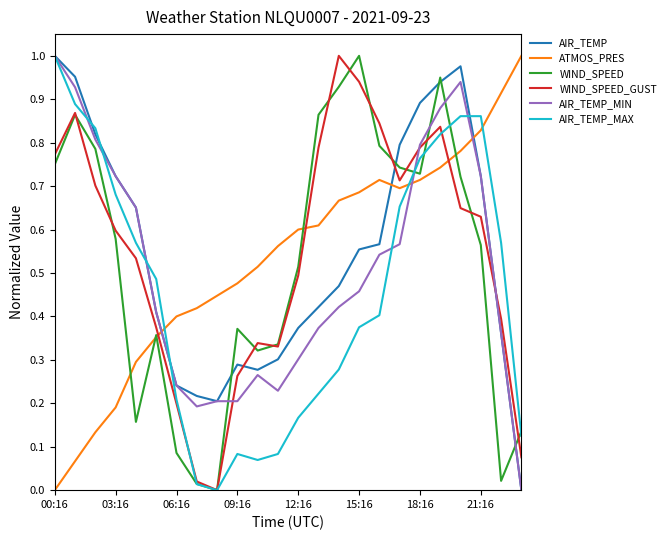

How many lines are shown in the chart?

6